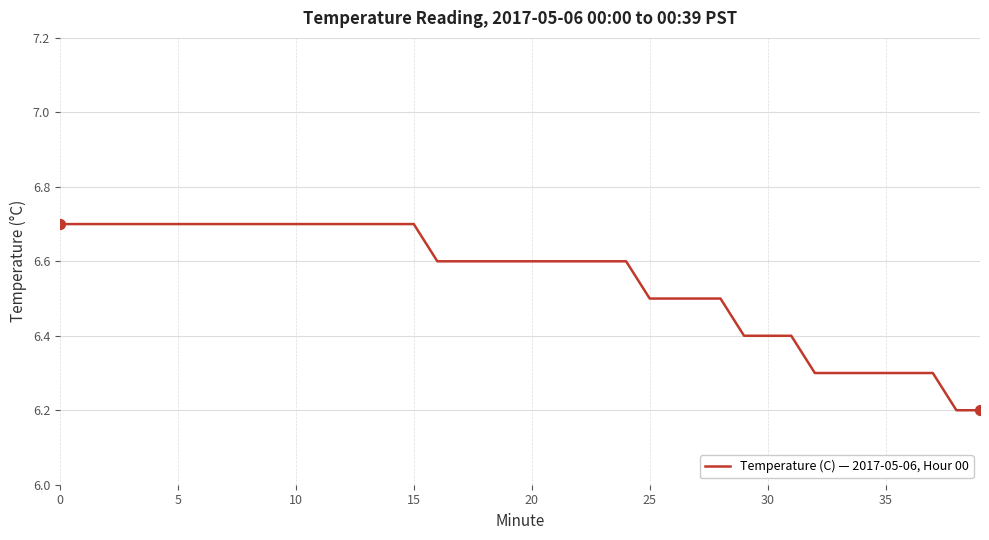

What is the maximum value shown in the chart?

6.7